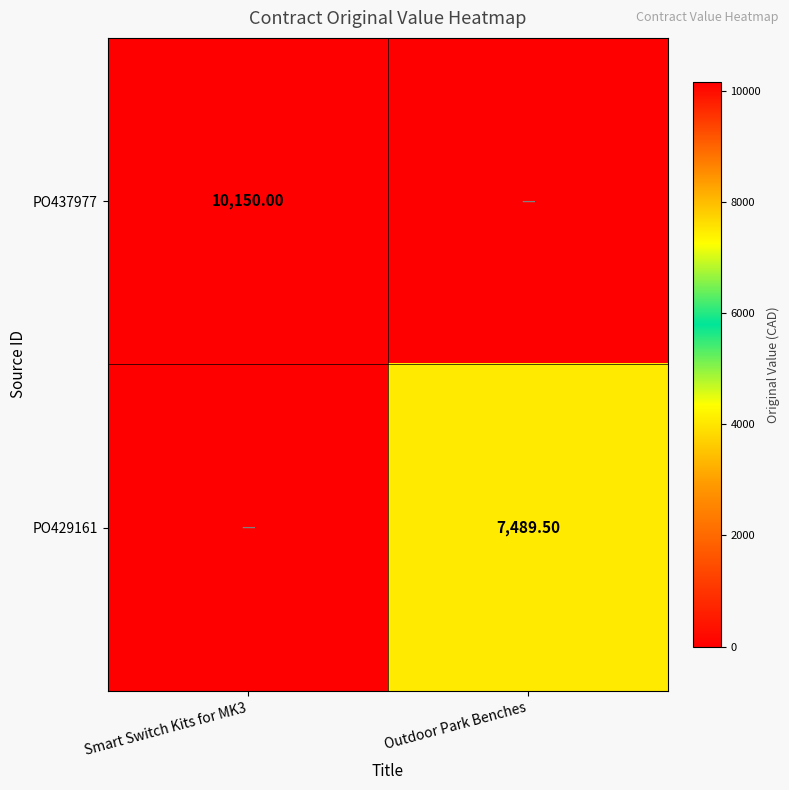

Which series has the widest spread of values?

PO437977